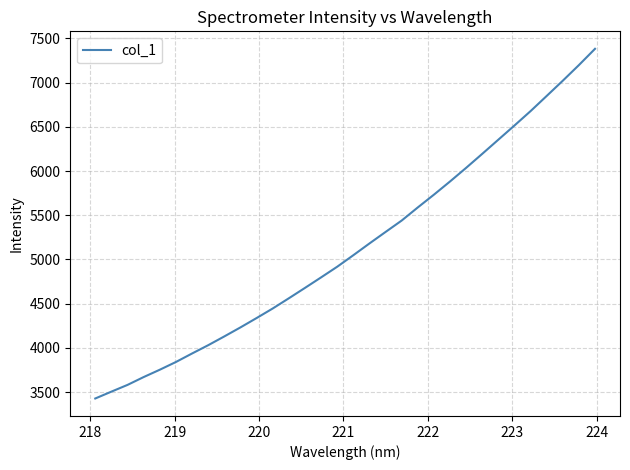

What is the minimum value shown in the chart?

3427.3